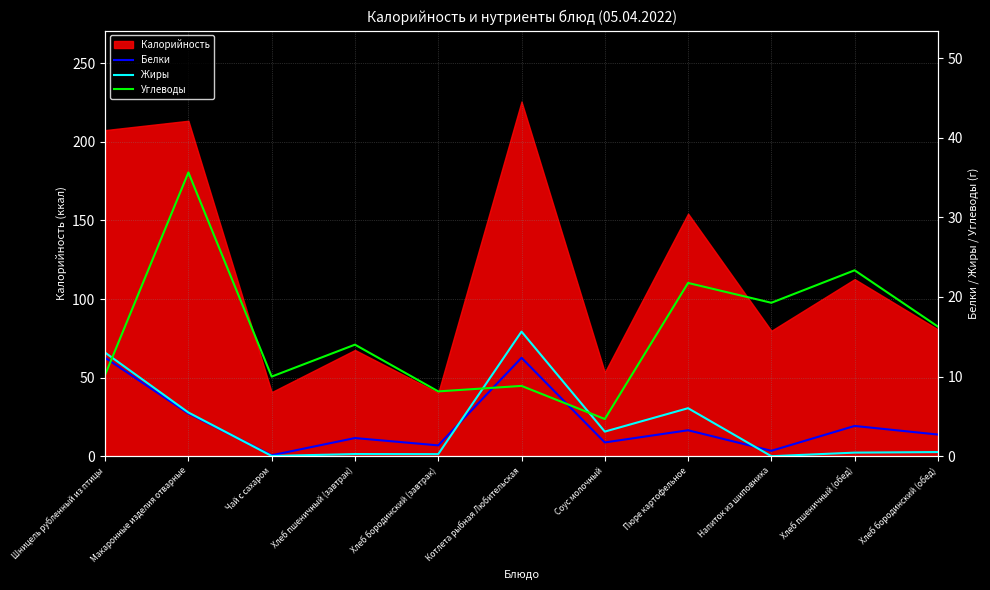

Between Хлеб пшеничный (обед) and Хлеб бородинский (обед), which series saw the biggest shift?

Углеводы